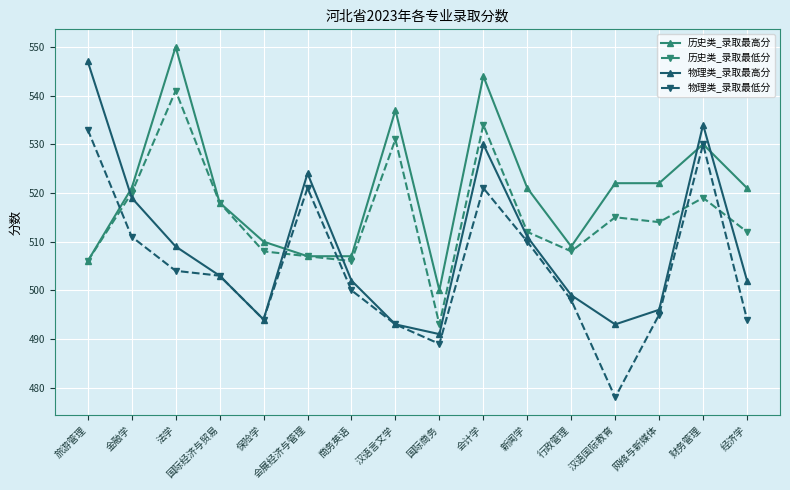

How many lines are shown in the chart?

4